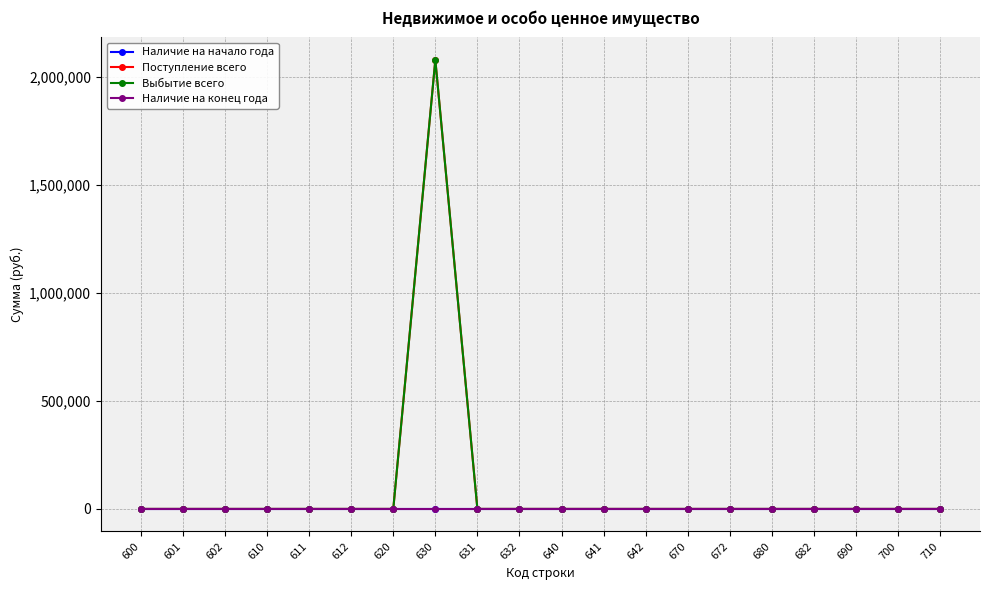

Is it true that Наличие на начало года equals 0.0 at 632?

True